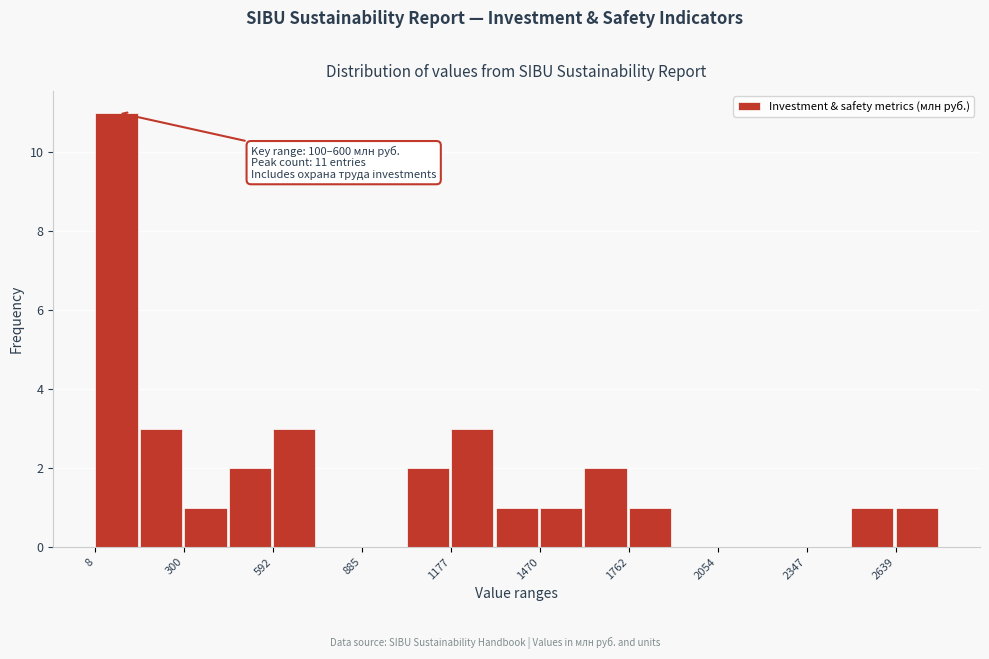

Read against the x-axis, roughly where is the centre of the tallest bar?

100